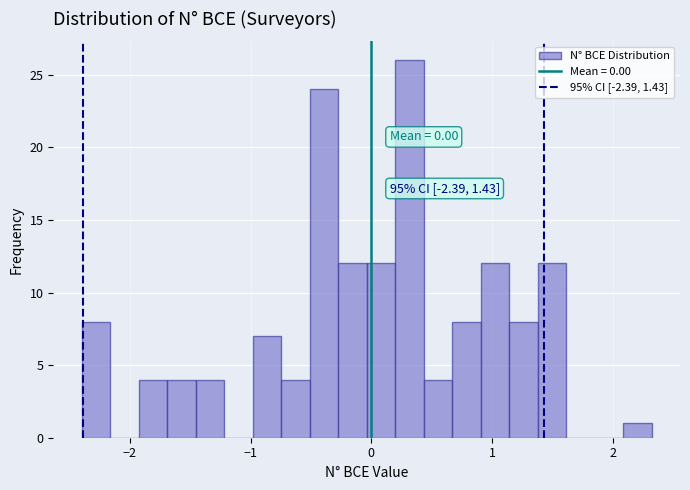

Around what value on the x-axis is the tallest bar? Give the approximate position of its centre, as read against the axis.

0.3